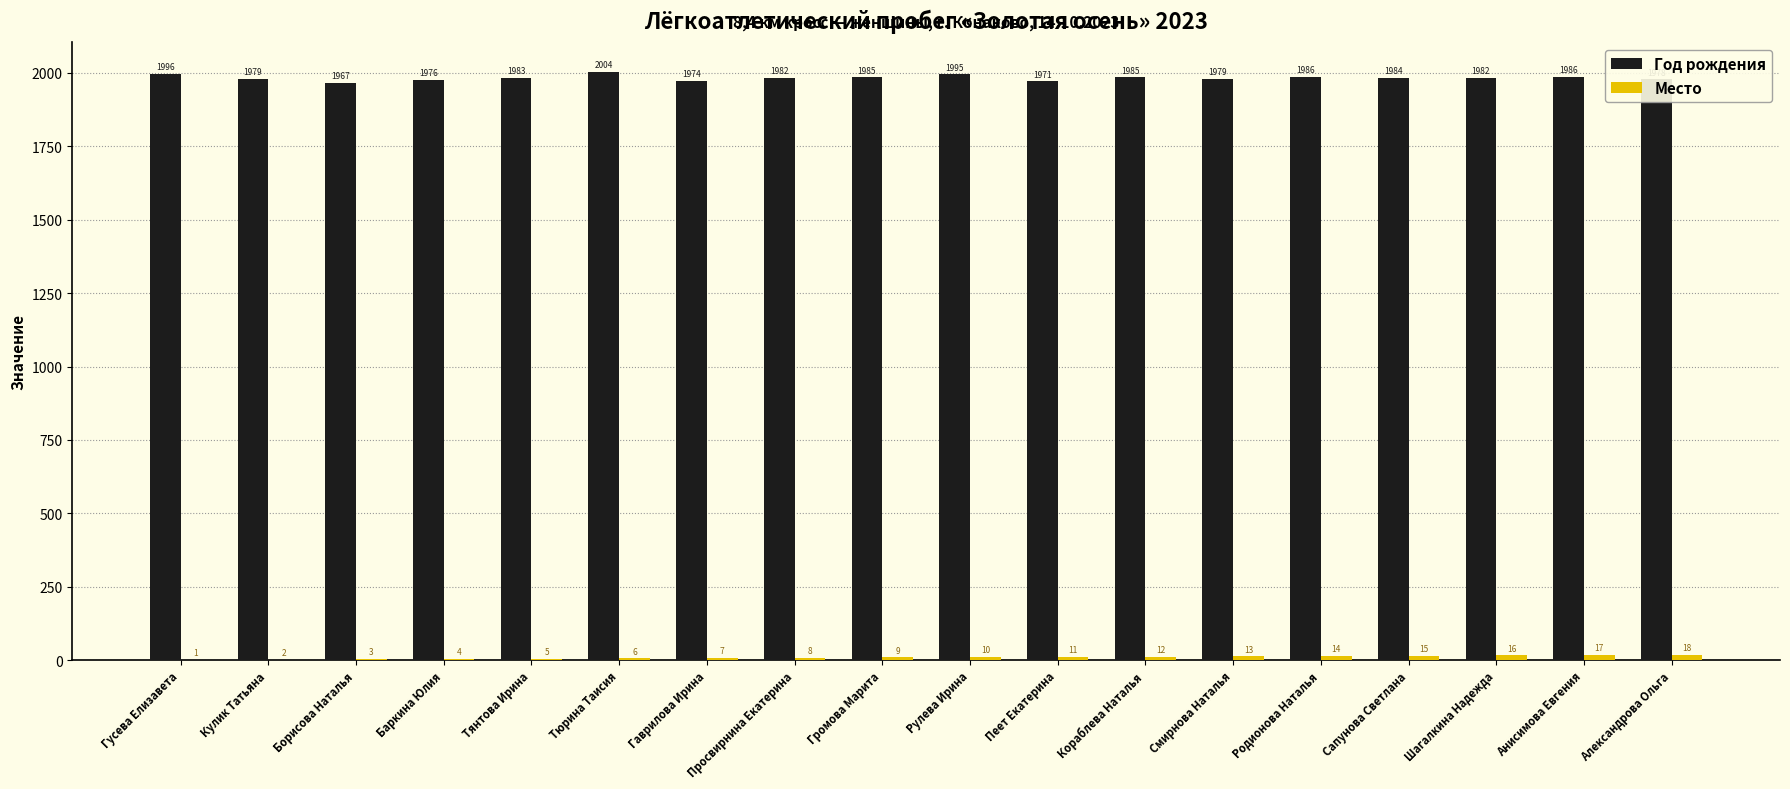

At which category does the chart reach its peak across all series?

Тюрина Таисия